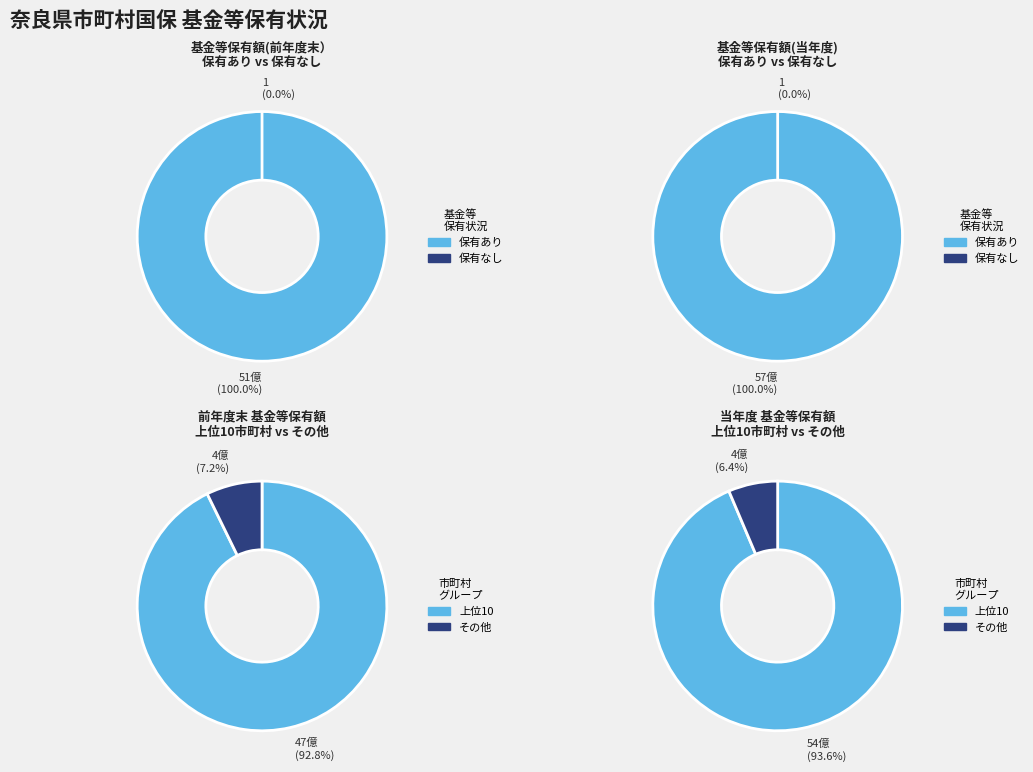

Is it true that 御所市 is 0% of the pie?

True